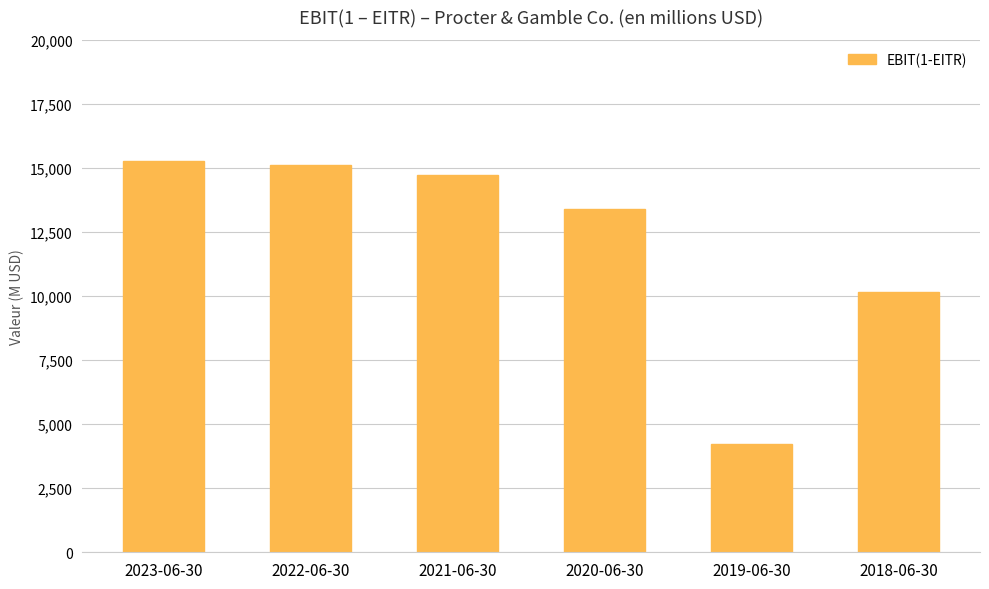

Read the value at 2023-06-30.

15260